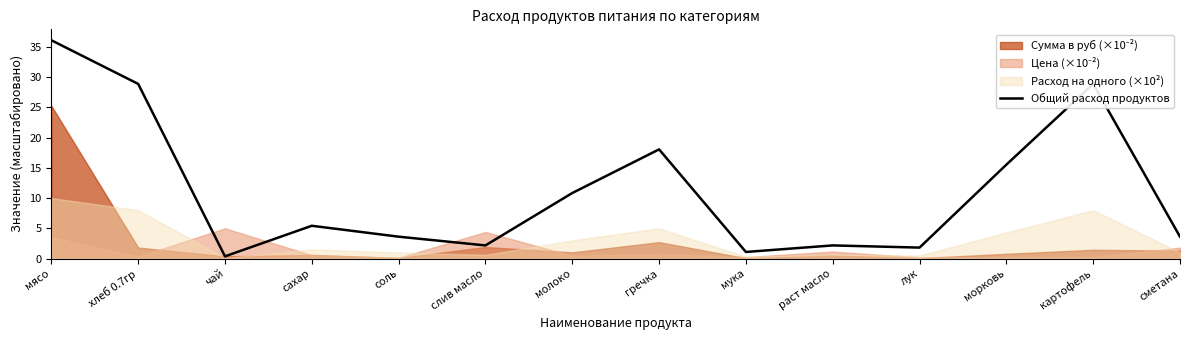

Read the value at слив масло.

2.2